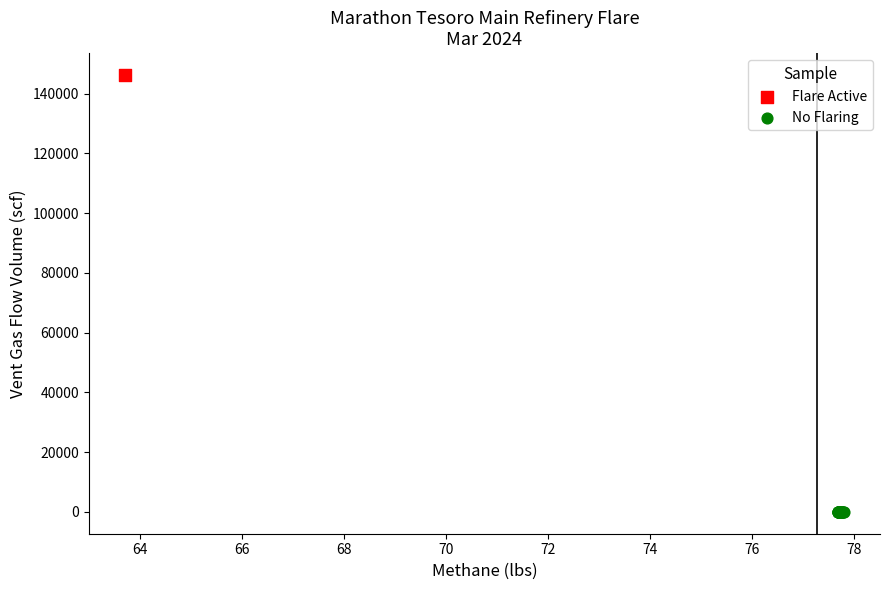

Which series reaches the minimum Y coordinate?

No Flaring